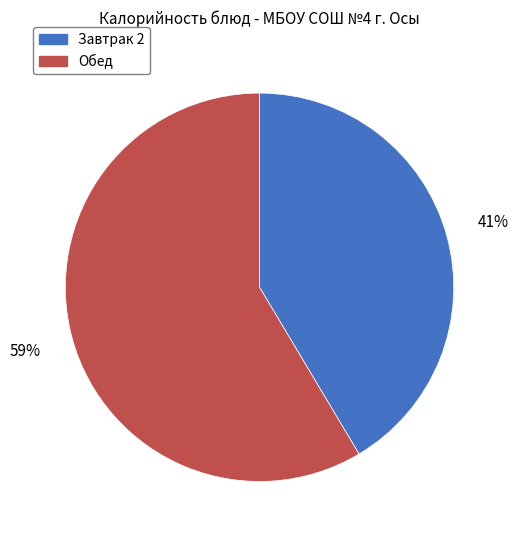

To the nearest percent, what is the average slice percentage?

50%